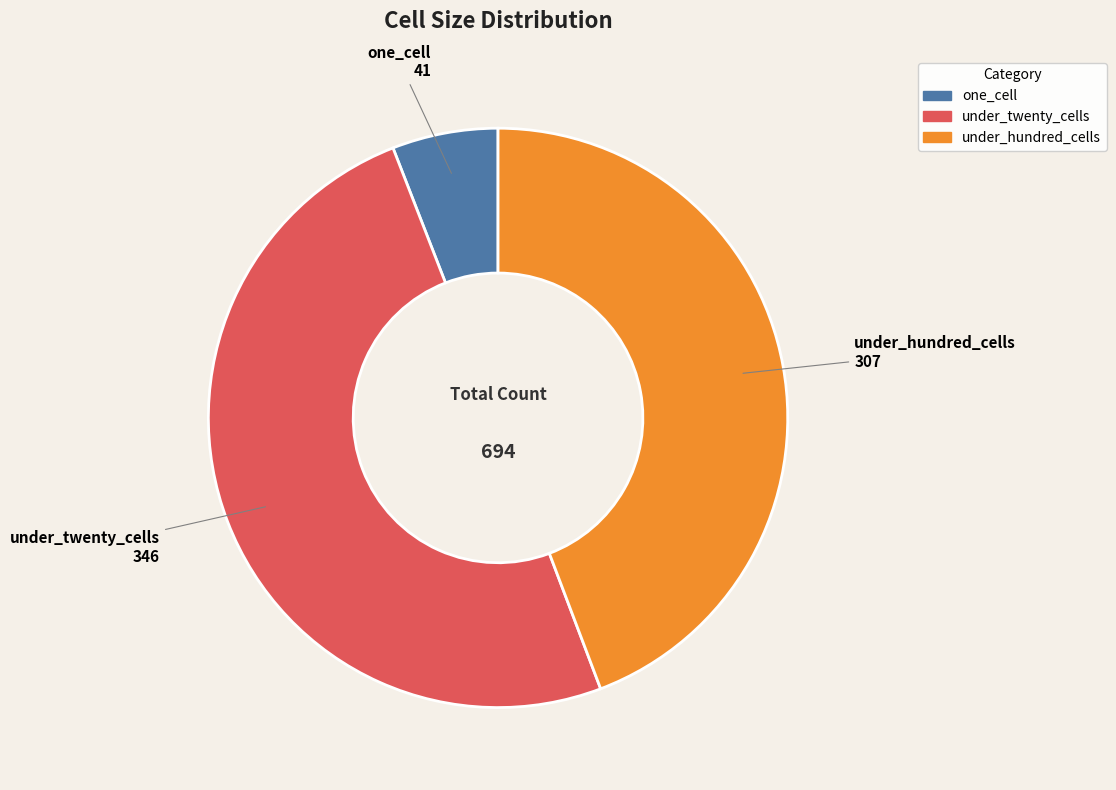

The under_twenty_cells slice represents 21% of the pie. True or false?

False